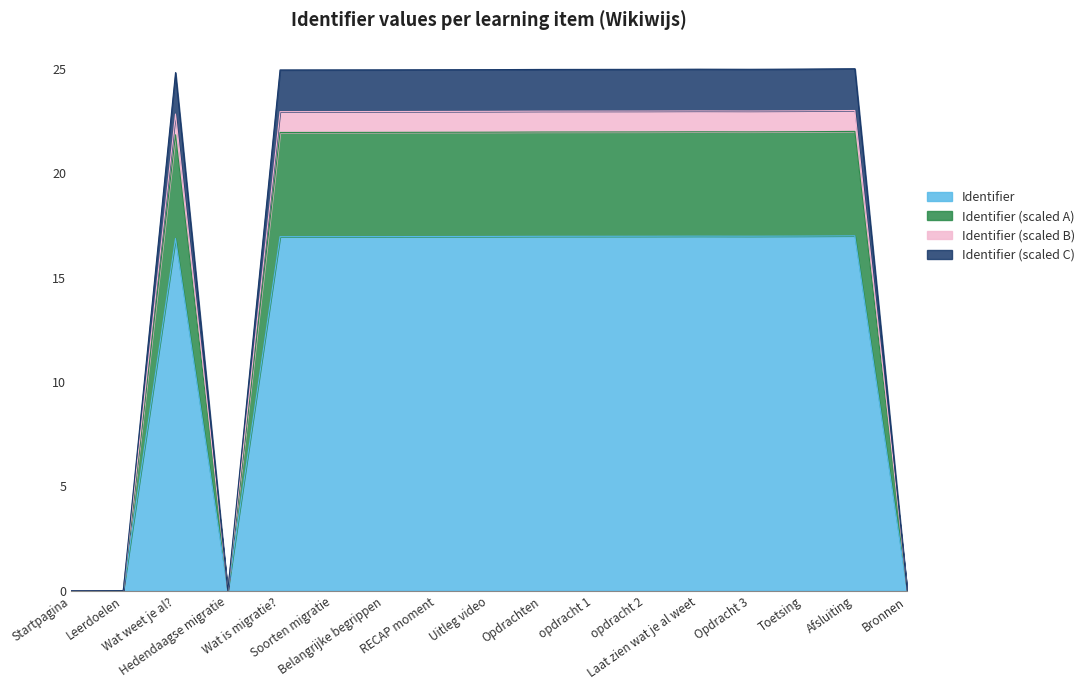

Is the value of Identifier at Opdracht 3 greater than the value of Identifier (scaled A) at Bronnen?

Yes